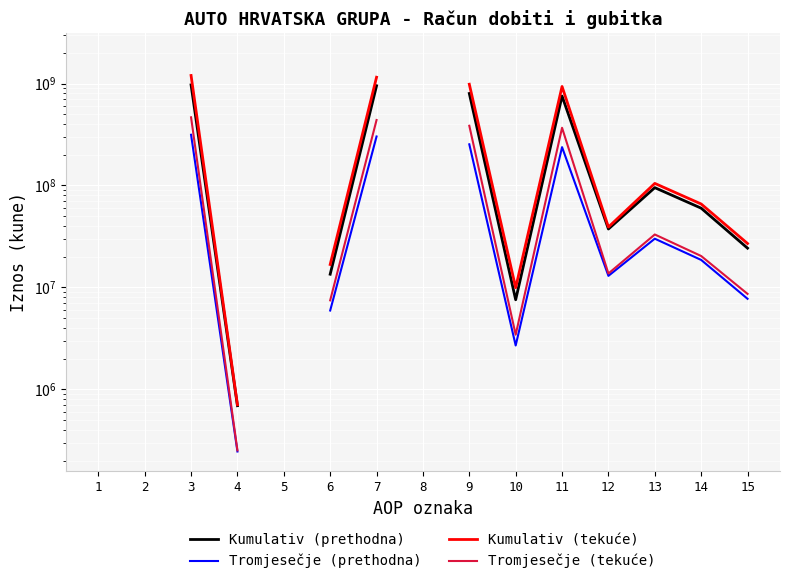

At which category is the sum across all series the highest?

1